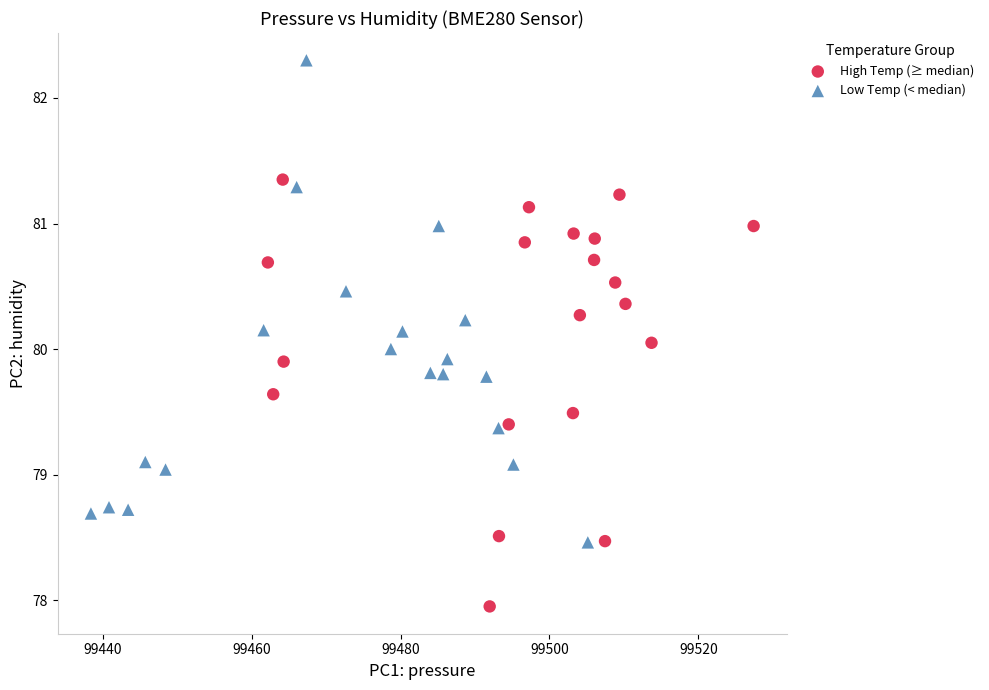

Which series has the largest Y range (max minus min)?

Low Temp (< median)